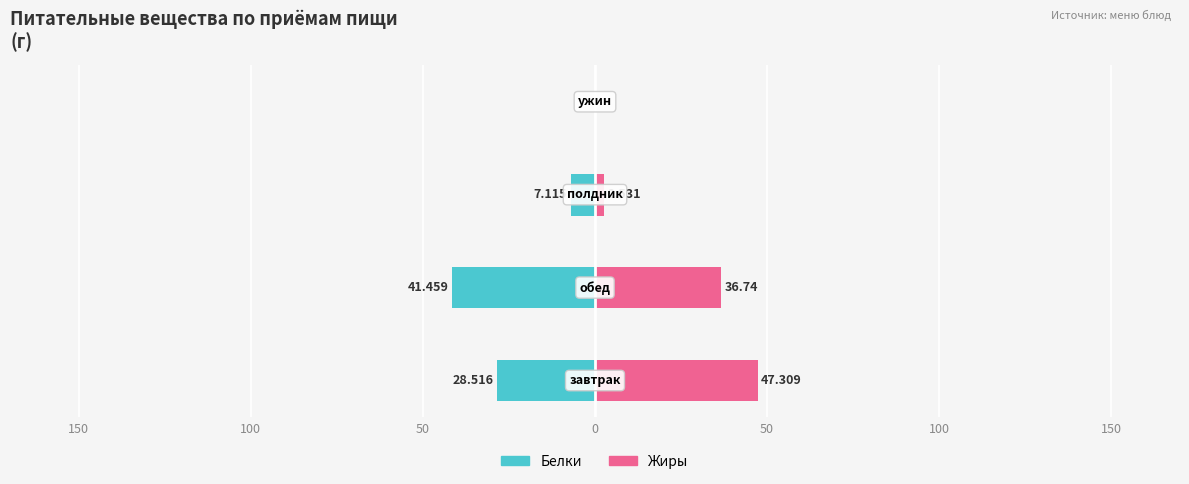

How many bars are there in each group?

2